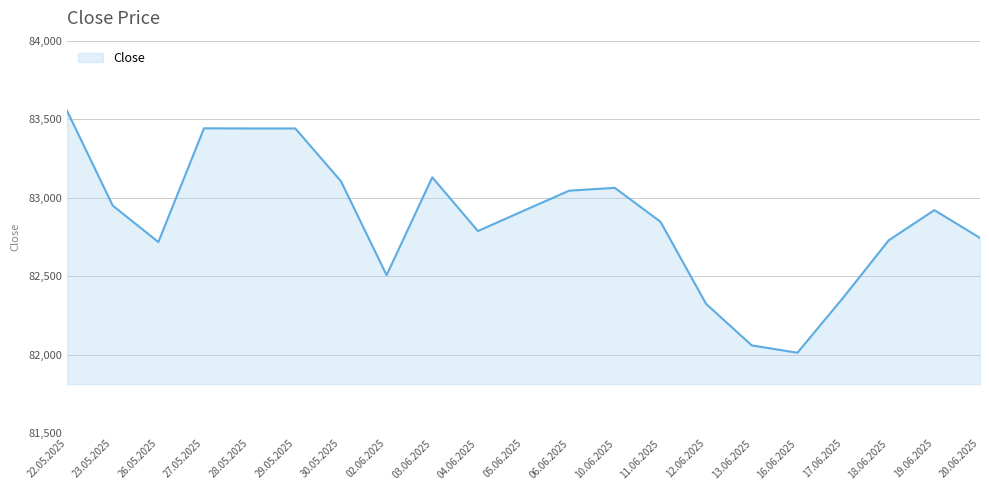

True or false: the data shows 125805 at 19.06.2025.

False